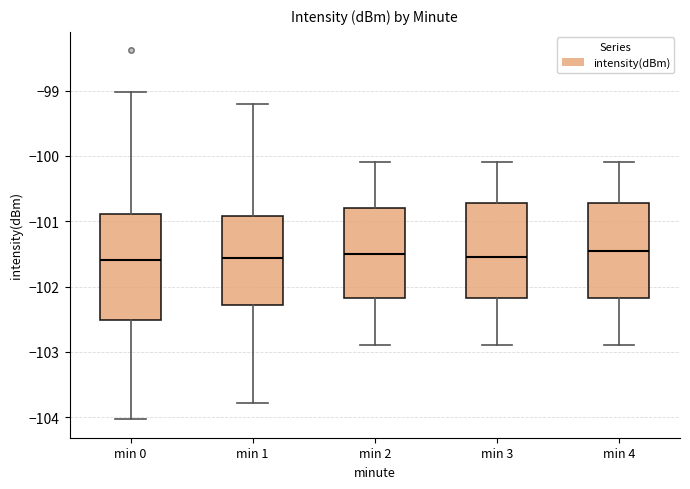

Reading left to right, read every box against the y-axis: the position of its median line, the range the box covers, and the ends of its whiskers. The values are not printed on the chart, so give them approximately, as read against the axis.

min 0: median -101.6, box -102.5 to -100.9, whiskers -104.0 to -99.0
min 1: median -101.6, box -102.3 to -100.9, whiskers -103.8 to -99.2
min 2: median -101.5, box -102.2 to -100.8, whiskers -102.9 to -100.1
min 3: median -101.5, box -102.2 to -100.7, whiskers -102.9 to -100.1
min 4: median -101.4, box -102.2 to -100.7, whiskers -102.9 to -100.1